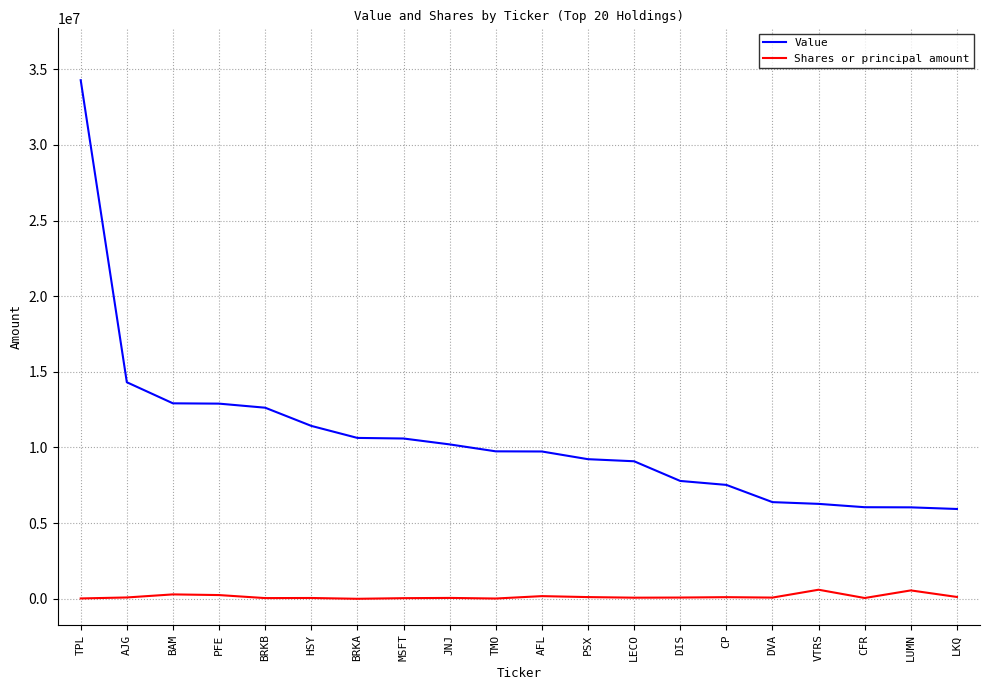

What is the maximum value for Value?

34277000